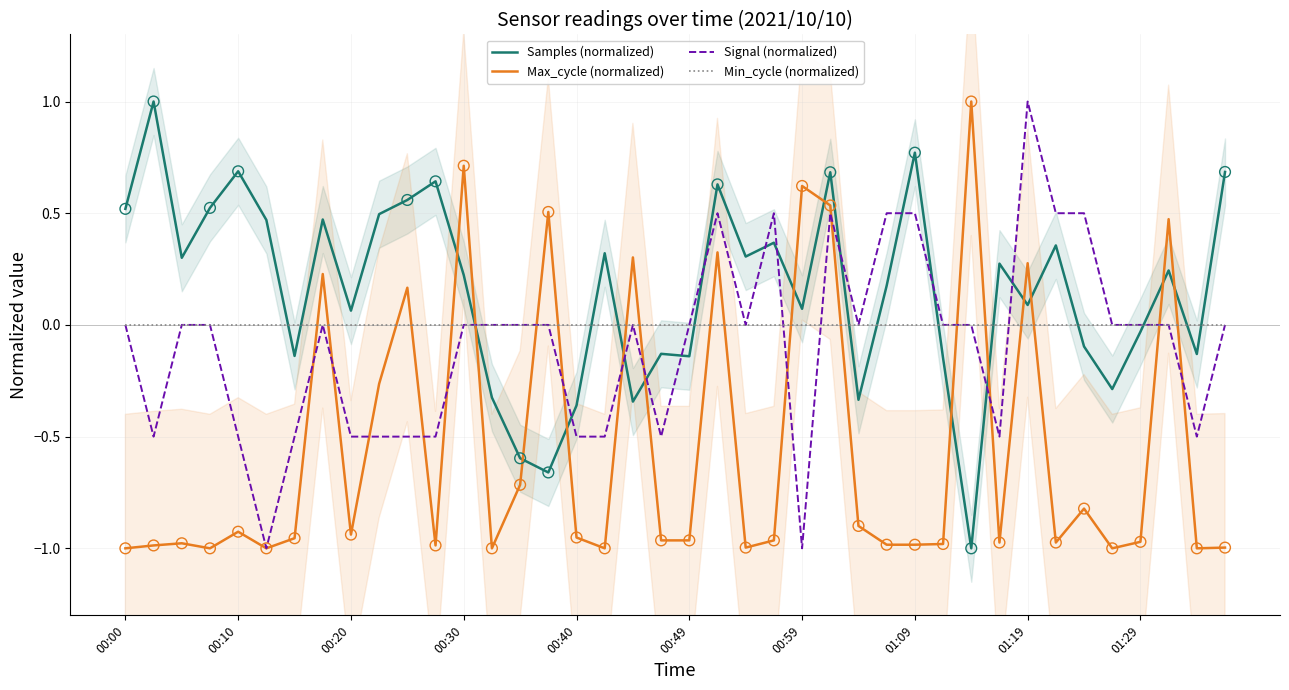

Which series reaches the maximum Y coordinate?

Samples (normalized)